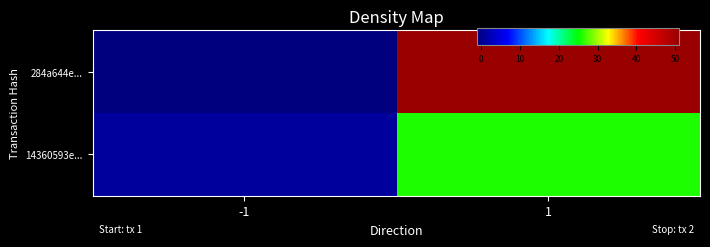

What is the difference between the highest and lowest values at -1?

2